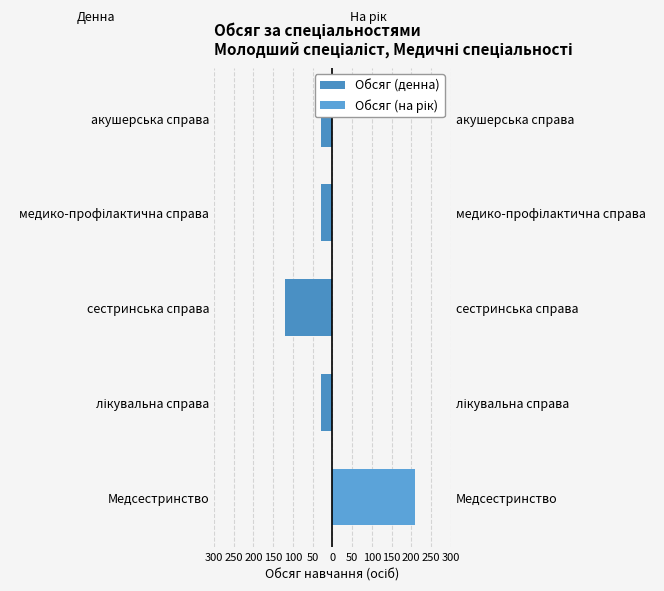

Reading right to left, extract all data points from this chart.

Обсяг (денна): -30	-30	-120	-30	0
Обсяг (на рік): 0	0	0	0	210